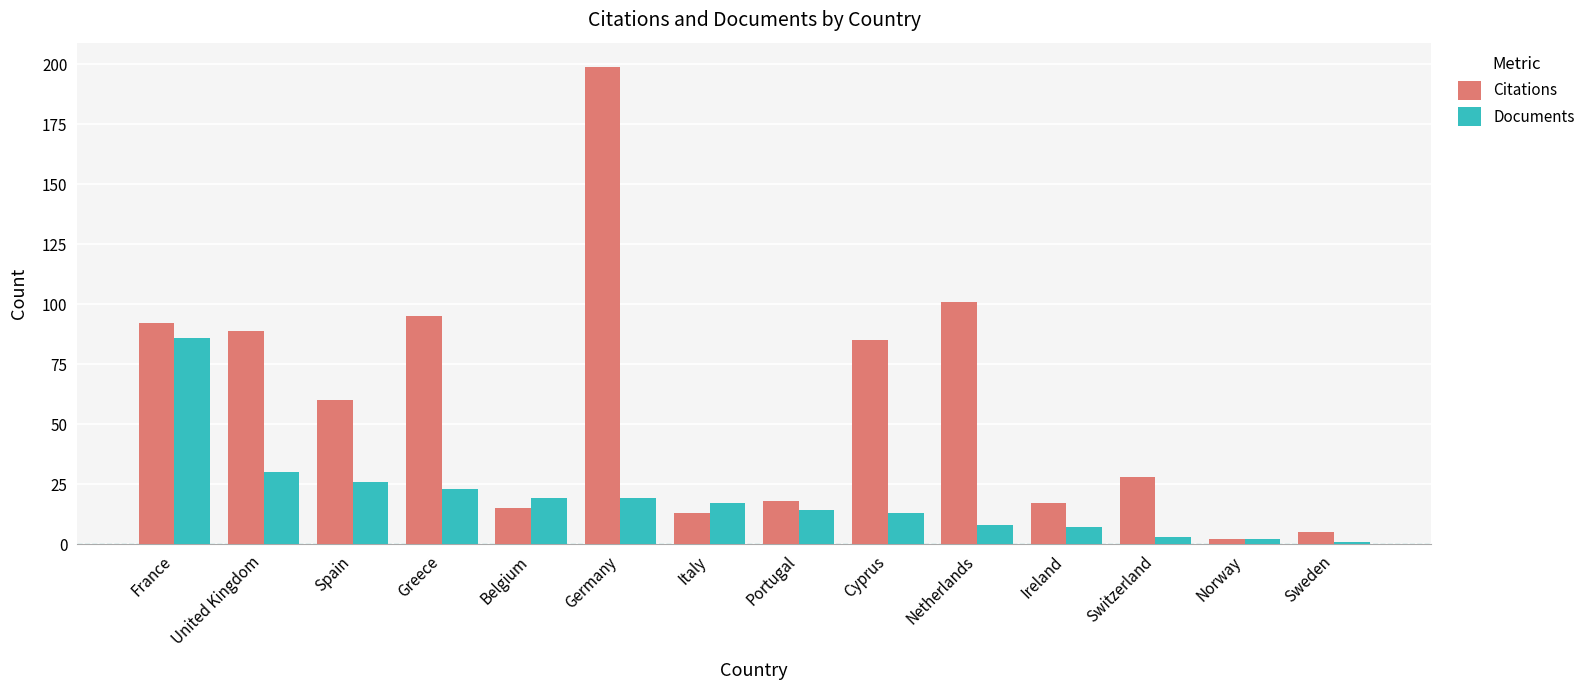

Reading left to right, extract all data points from this chart.

Citations: France=92	United Kingdom=89	Spain=60	Greece=95	Belgium=15	Germany=199	Italy=13	Portugal=18	Cyprus=85	Netherlands=101	Ireland=17	Switzerland=28	Norway=2	Sweden=5
Documents: France=86	United Kingdom=30	Spain=26	Greece=23	Belgium=19	Germany=19	Italy=17	Portugal=14	Cyprus=13	Netherlands=8	Ireland=7	Switzerland=3	Norway=2	Sweden=1